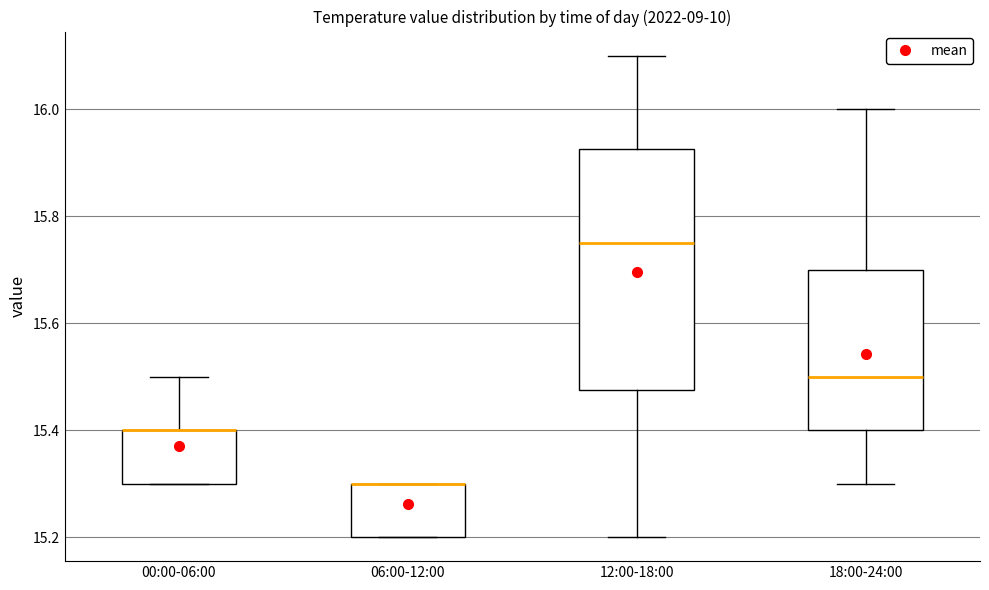

Reading left to right, read every box against the y-axis: the position of its median line, the range the box covers, and the ends of its whiskers. The values are not printed on the chart, so give them approximately, as read against the axis.

00:00-06:00: median 15.40 (drawn on the box's upper edge), box 15.30 to 15.40, whiskers 15.30 to 15.50
06:00-12:00: median 15.30 (drawn on the box's upper edge), box 15.20 to 15.30, whiskers 15.20 to 15.30
12:00-18:00: median 15.76, box 15.48 to 15.92, whiskers 15.20 to 16.10
18:00-24:00: median 15.50, box 15.40 to 15.70, whiskers 15.30 to 16.00